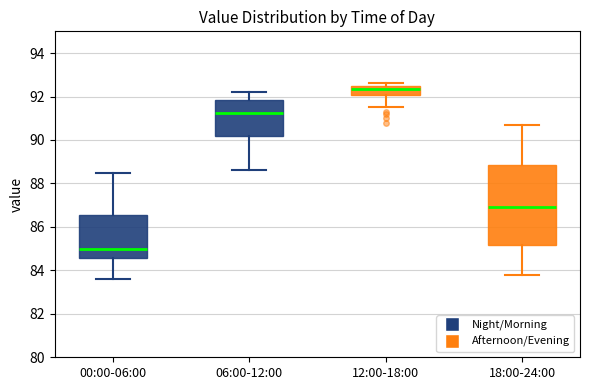

Reading left to right, transcribe this box plot: for each box, give where its median line is, the range the box spans, and where its two whiskers end, as read against the y-axis. The values are not printed on the chart, so give them approximately, as read against the axis.

00:00-06:00: median 85.0, box 84.6 to 86.6, whiskers 83.6 to 88.6
06:00-12:00: median 91.2, box 90.2 to 91.8, whiskers 88.6 to 92.2
12:00-18:00: median 92.4, box 92.0 to 92.6, whiskers 91.6 to 92.6 (just above the box's upper edge)
18:00-24:00: median 87.0, box 85.2 to 88.8, whiskers 83.8 to 90.8